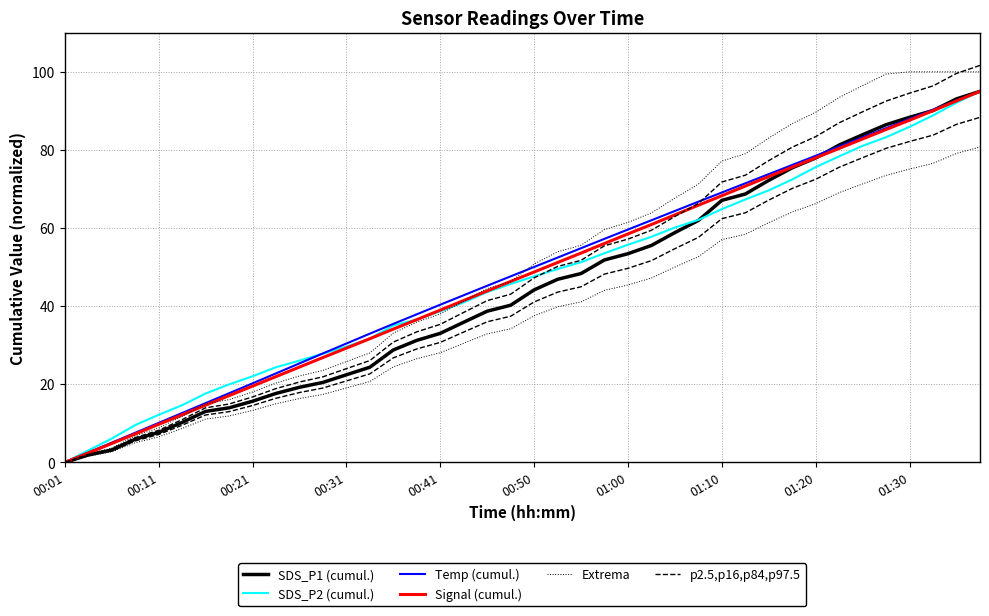

True or false: SDS_P2 (cumul.) has more than 2 points higher than both neighbors.

False